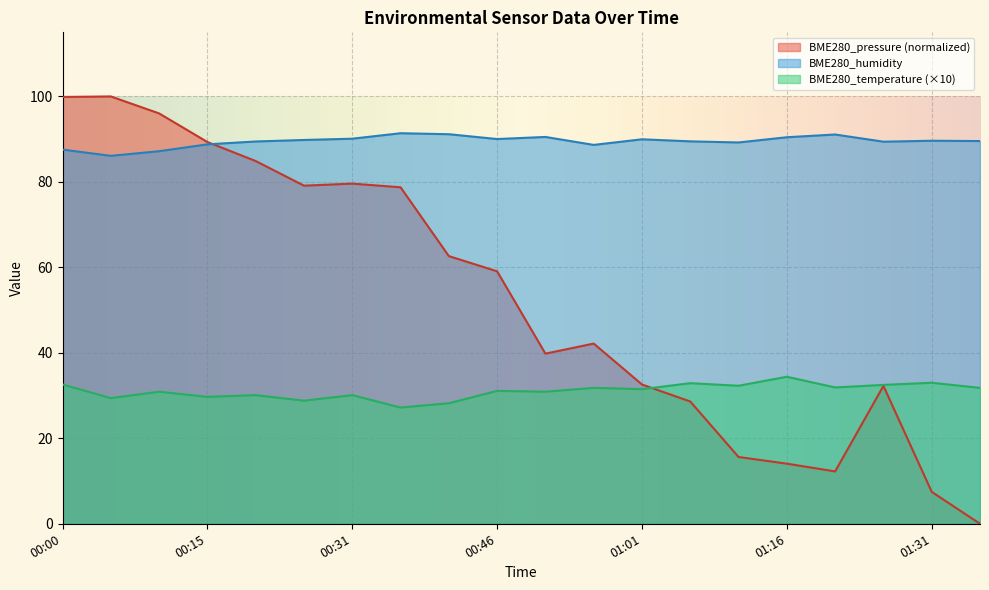

Reading left to right, transcribe all the data shown in this chart.

BME280_temperature: 32.6	29.4	30.9	29.7	30.1	28.8	30.1	27.2	28.2	31.1	30.9	31.8	31.5	32.9	32.3	34.4	31.9	32.5	33.0	31.8
BME280_humidity: 87.6	86.1	87.2	88.8	89.5	89.8	90.1	91.4	91.2	90.0	90.5	88.7	90.0	89.5	89.2	90.5	91.1	89.4	89.6	89.6
BME280_pressure: 99.9	100.0	96.0	89.3	84.9	79.1	79.6	78.7	62.6	59.1	39.8	42.2	32.6	28.6	15.6	14.1	12.3	32.3	7.5	0.0